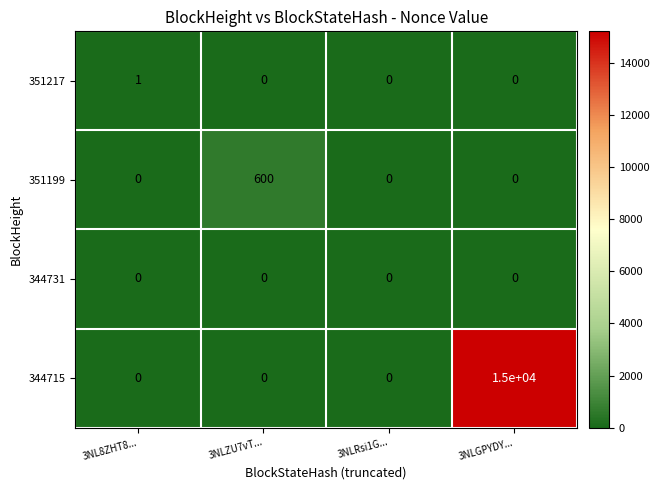

Which category has the highest value across all series?

3NLGPYDY...